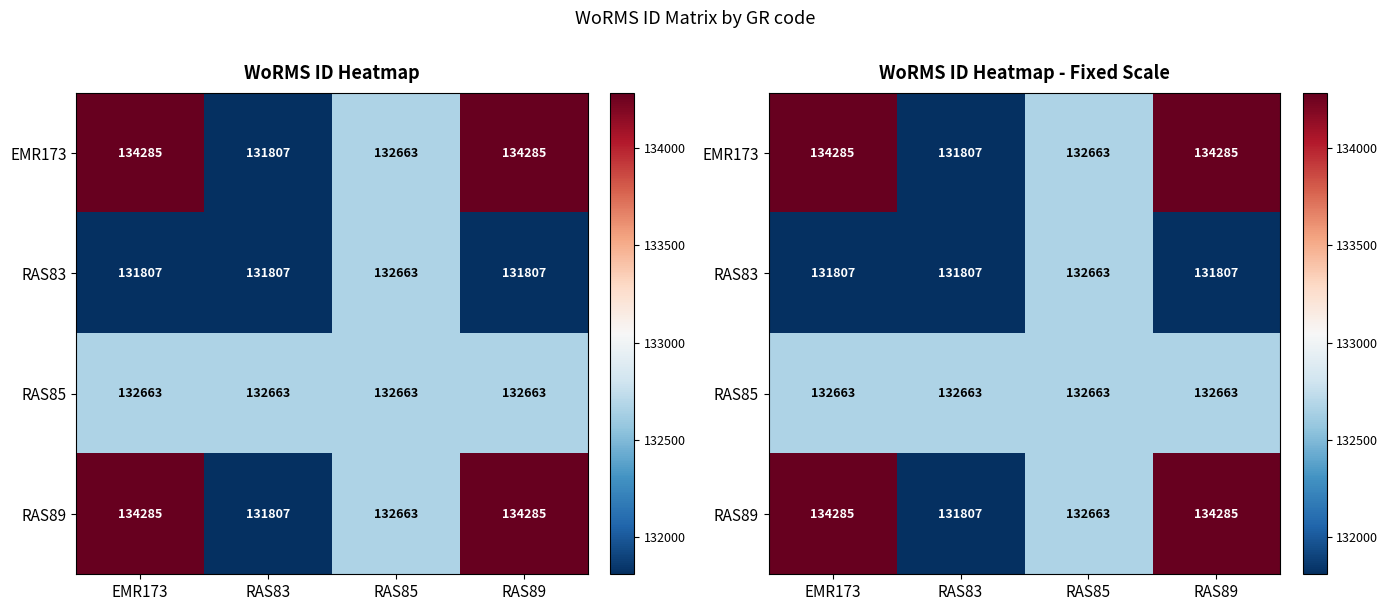

At which category does the chart reach its peak across all series?

EMR173